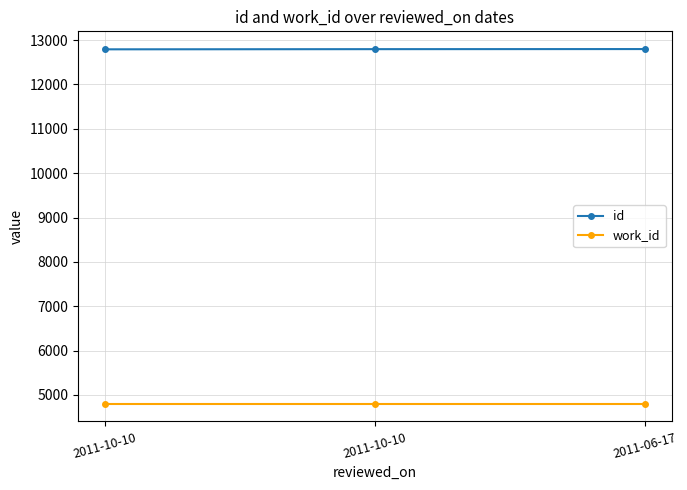

What are all the series names shown in the legend?

id, work_id